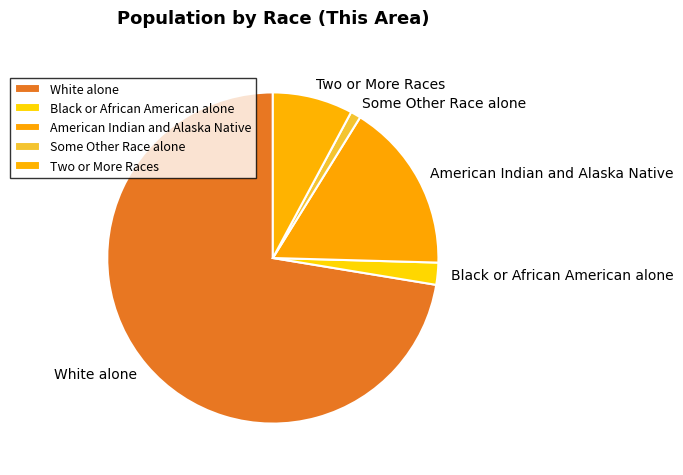

True or false: White alone accounts for 72% of the total.

True